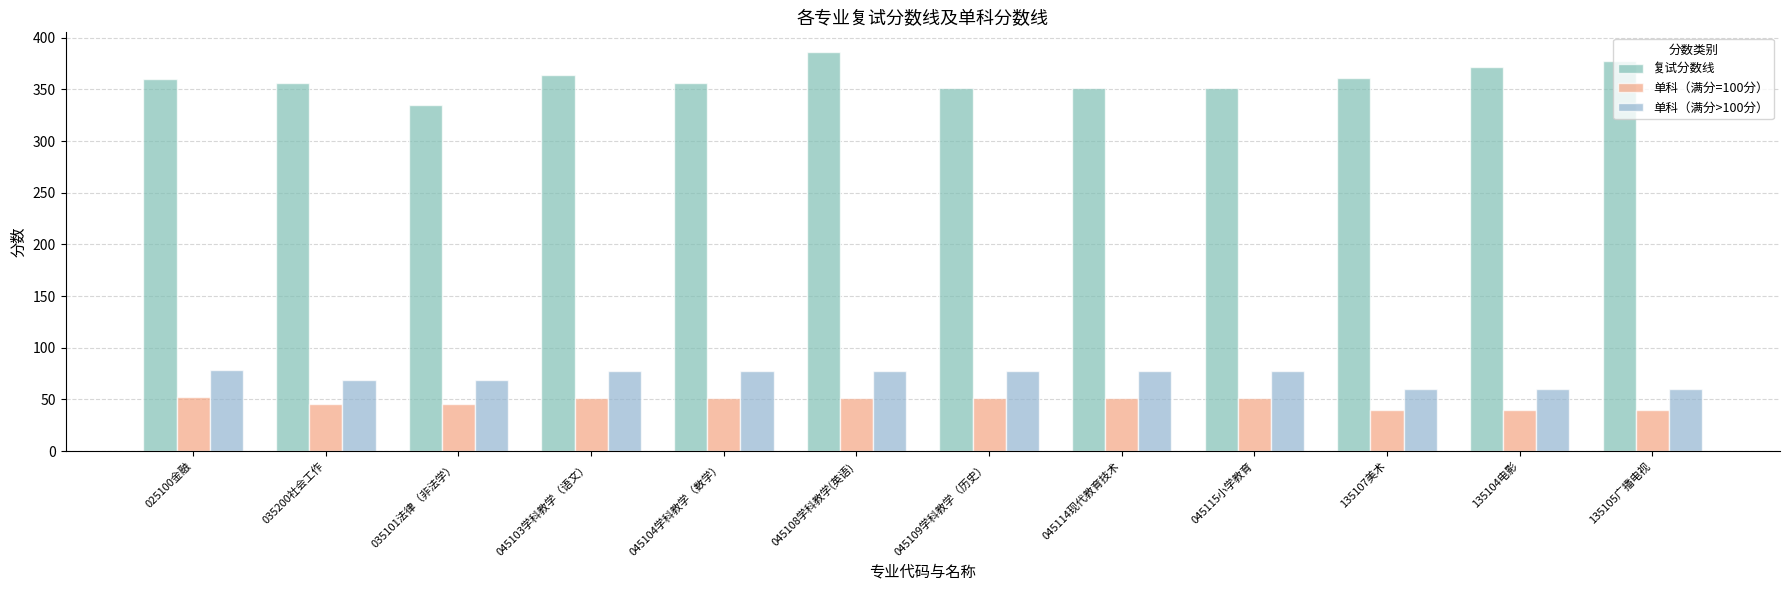

Reading right to left, what are all the values shown in this chart?

复试分数线: 135105广播电视=378	135104电影=372	135107美术=361	045115小学教育=351	045114现代教育技术=351	045109学科教学（历史）=351	045108学科教学(英语)=386	045104学科教学（数学）=356	045103学科教学（语文）=364	035101法律（非法学）=335	035200社会工作=356	025100金融=360
单科（满分=100分）: 135105广播电视=40	135104电影=40	135107美术=40	045115小学教育=51	045114现代教育技术=51	045109学科教学（历史）=51	045108学科教学(英语)=51	045104学科教学（数学）=51	045103学科教学（语文）=51	035101法律（非法学）=46	035200社会工作=46	025100金融=52
单科（满分>100分）: 135105广播电视=60	135104电影=60	135107美术=60	045115小学教育=77	045114现代教育技术=77	045109学科教学（历史）=77	045108学科教学(英语)=77	045104学科教学（数学）=77	045103学科教学（语文）=77	035101法律（非法学）=69	035200社会工作=69	025100金融=78